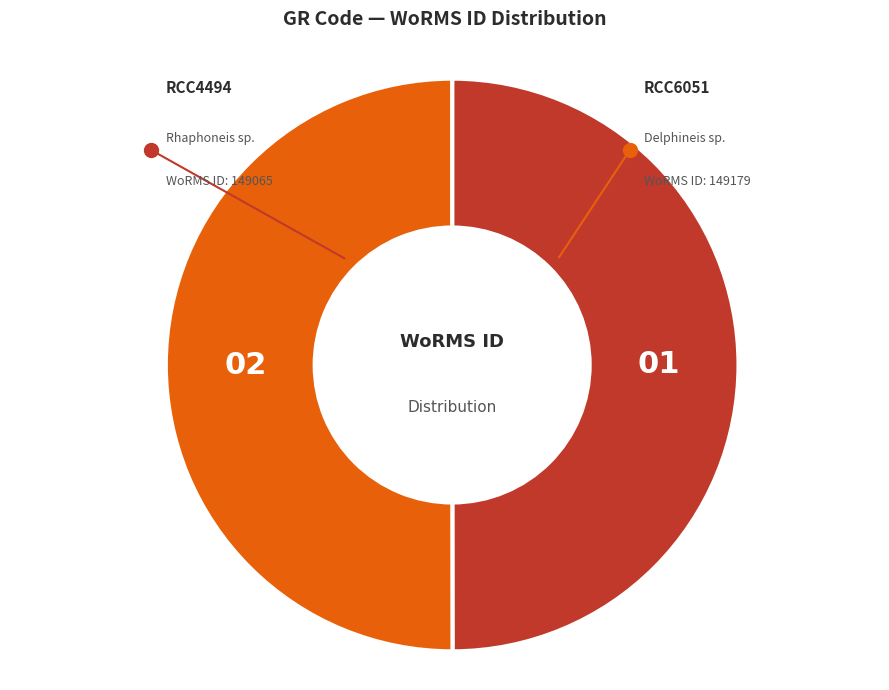

How many slices are in this pie chart?

2